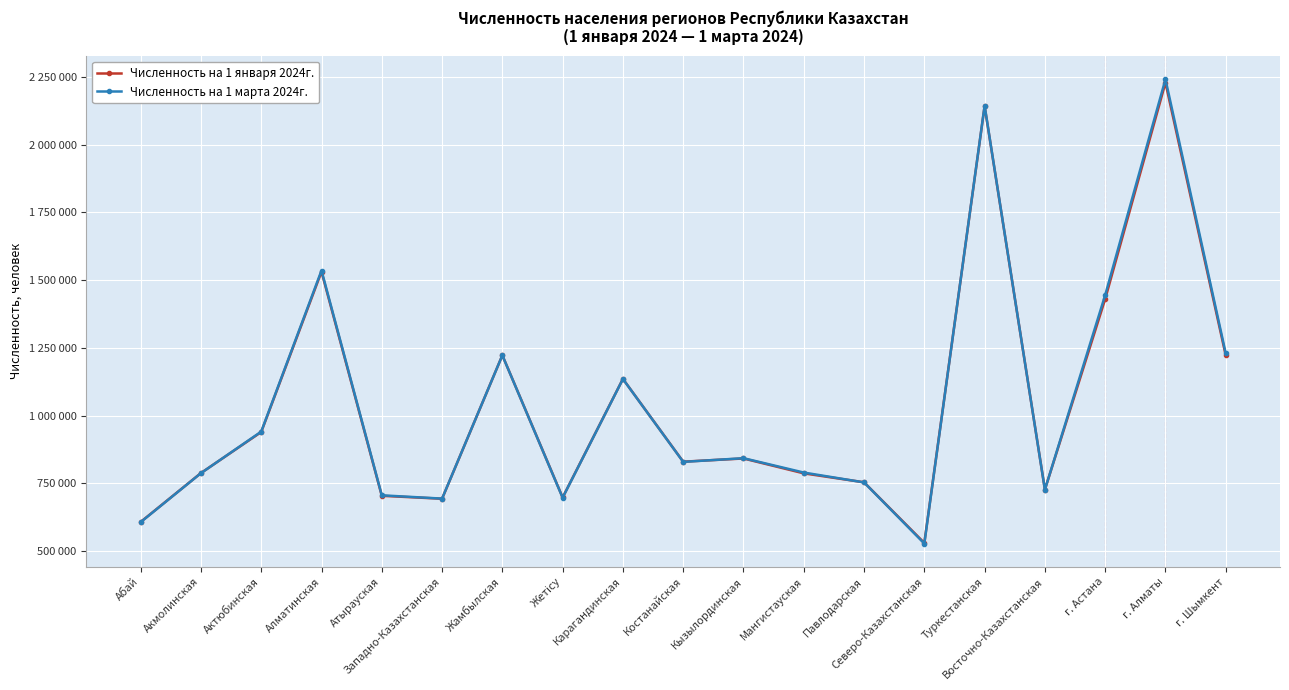

List the series in order of their peak value, lowest first.

Численность на 1 января 2024г., Численность на 1 марта 2024г.